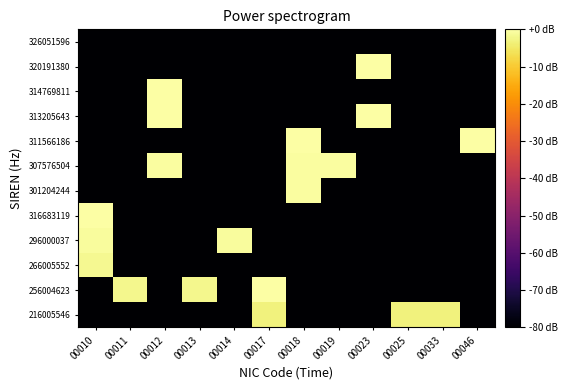

Reading left to right, what are all the values shown in this chart?

216005546: 00010=-80.0	00011=-80.0	00012=-80.0	00013=-80.0	00014=-80.0	00017=-3.4	00018=-80.0	00019=-80.0	00023=-80.0	00025=-3.4	00033=-3.4	00046=-80.0
256004623: 00010=-80.0	00011=-1.9	00012=-80.0	00013=-1.9	00014=-80.0	00017=-0.2	00018=-80.0	00019=-80.0	00023=-80.0	00025=-80.0	00033=-80.0	00046=-80.0
266005552: 00010=-1.6	00011=-80.0	00012=-80.0	00013=-80.0	00014=-80.0	00017=-80.0	00018=-80.0	00019=-80.0	00023=-80.0	00025=-80.0	00033=-80.0	00046=-80.0
296000037: 00010=-0.7	00011=-80.0	00012=-80.0	00013=-80.0	00014=-0.7	00017=-80.0	00018=-80.0	00019=-80.0	00023=-80.0	00025=-80.0	00033=-80.0	00046=-80.0
316683119: 00010=-0.1	00011=-80.0	00012=-80.0	00013=-80.0	00014=-80.0	00017=-80.0	00018=-80.0	00019=-80.0	00023=-80.0	00025=-80.0	00033=-80.0	00046=-80.0
301204244: 00010=-80.0	00011=-80.0	00012=-80.0	00013=-80.0	00014=-80.0	00017=-80.0	00018=-0.5	00019=-80.0	00023=-80.0	00025=-80.0	00033=-80.0	00046=-80.0
307576504: 00010=-80.0	00011=-80.0	00012=-0.3	00013=-80.0	00014=-80.0	00017=-80.0	00018=-0.3	00019=-0.3	00023=-80.0	00025=-80.0	00033=-80.0	00046=-80.0
311566186: 00010=-80.0	00011=-80.0	00012=-80.0	00013=-80.0	00014=-80.0	00017=-80.0	00018=-0.0	00019=-80.0	00023=-80.0	00025=-80.0	00033=-80.0	00046=-0.2
313205643: 00010=-80.0	00011=-80.0	00012=-0.2	00013=-80.0	00014=-80.0	00017=-80.0	00018=-80.0	00019=-80.0	00023=-0.2	00025=-80.0	00033=-80.0	00046=-80.0
314769811: 00010=-80.0	00011=-80.0	00012=-0.1	00013=-80.0	00014=-80.0	00017=-80.0	00018=-80.0	00019=-80.0	00023=-80.0	00025=-80.0	00033=-80.0	00046=-80.0
320191380: 00010=-80.0	00011=-80.0	00012=-80.0	00013=-80.0	00014=-80.0	00017=-80.0	00018=-80.0	00019=-80.0	00023=0.0	00025=-80.0	00033=-80.0	00046=-80.0
326051596: 00010=-80.0	00011=-80.0	00012=-80.0	00013=-80.0	00014=-80.0	00017=-80.0	00018=-80.0	00019=-80.0	00023=-80.0	00025=-80.0	00033=-80.0	00046=-80.0